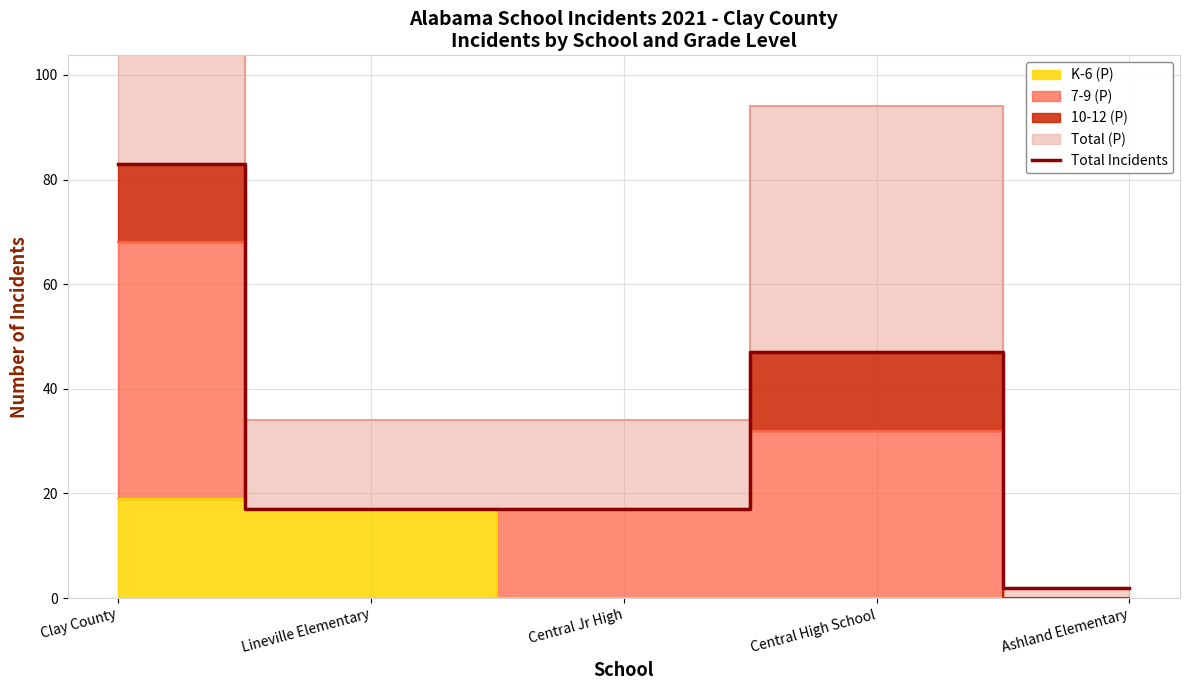

How many values are below 17?

1